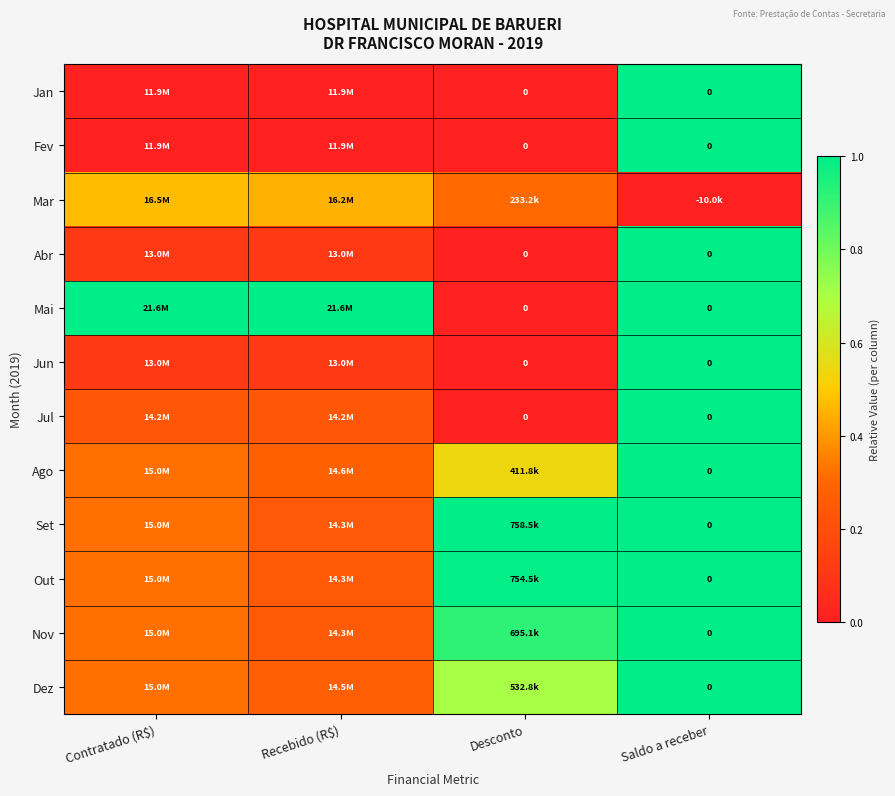

What is the difference between the maximum and minimum values in the Ago series?

0.7